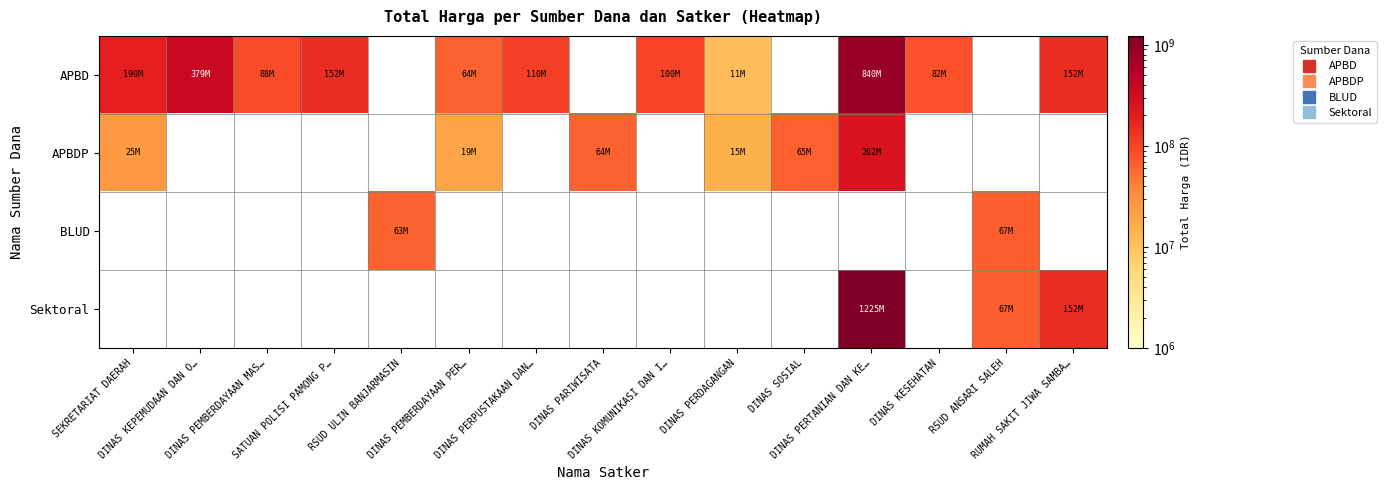

What is the spread (max minus min) of values at SEKRETARIAT DAERAH?

164550000.0